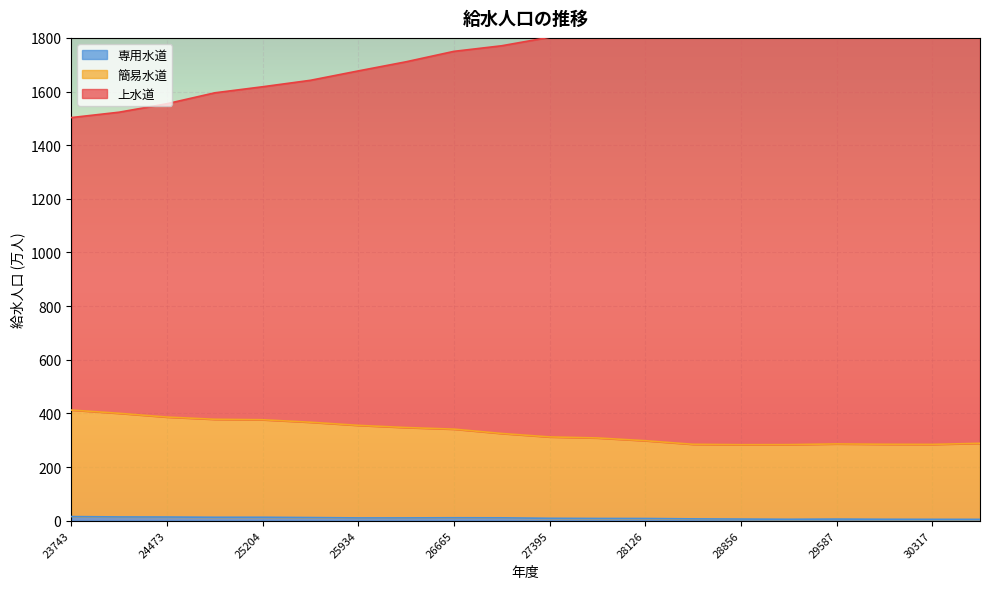

Reading right to left, list all the values displayed in this chart.

上水道: 2005.0	1984.9	1970.2	1952.0	1934.7	1914.6	1890.8	1860.6	1825.0	1802.3	1770.6	1749.8	1710.9	1676.8	1641.8	1617.7	1595.2	1554.5	1522.9	1502.8
簡易水道: 288.4	284.3	284.8	286.1	283.4	283.2	284.7	298.1	308.4	312.2	325.0	341.2	347.2	355.4	367.0	376.3	377.9	386.3	400.3	412.4
専用水道: 4.8	4.9	5.1	5.8	5.1	5.9	6.6	8.0	8.1	8.7	10.5	10.7	10.2	10.2	11.5	12.6	12.6	13.5	13.8	15.1